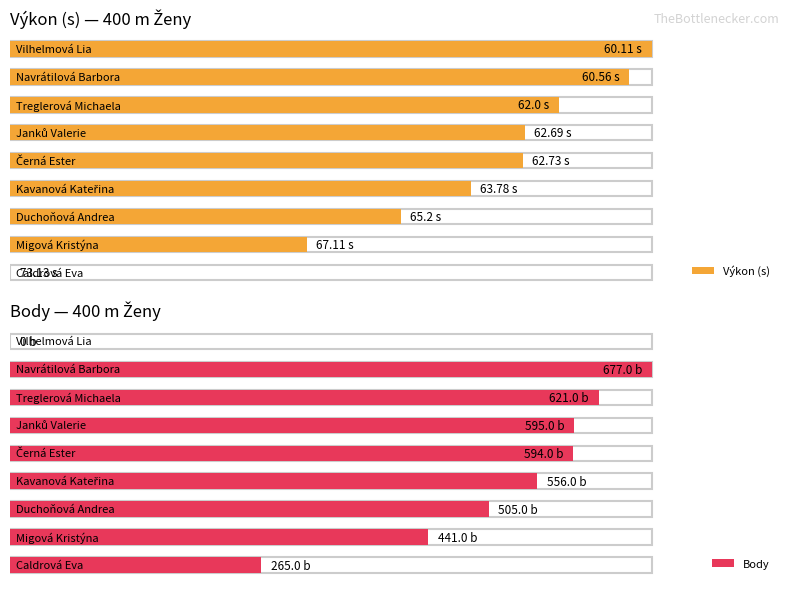

What position from the left is Vilhelmová Lia?

1